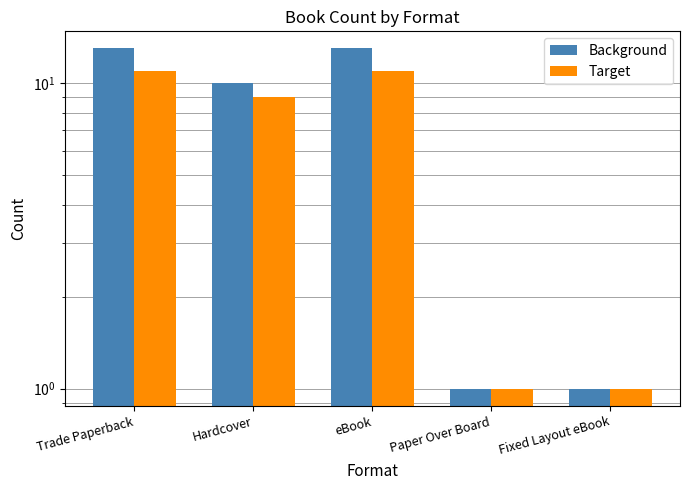

Which has a higher value, eBook or Trade Paperback?

eBook